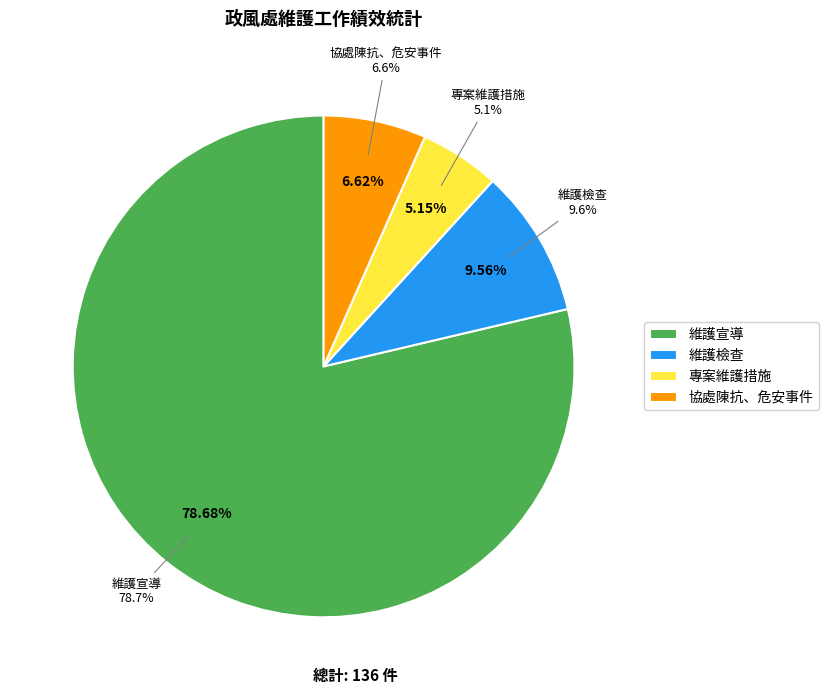

To the nearest percent, what portion does 維護宣導 represent?

79%